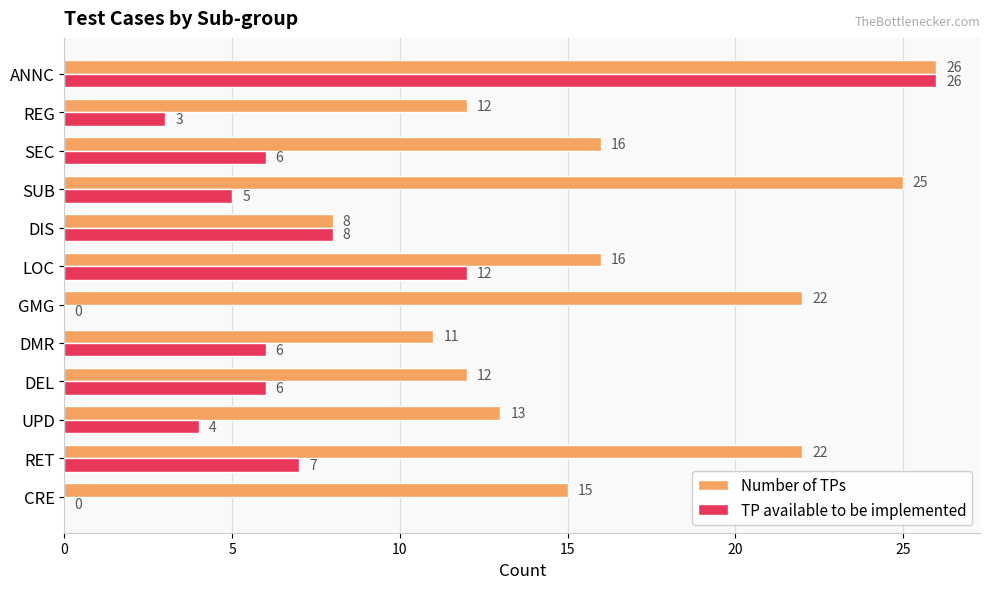

Which category has the highest value across all series?

ANNC